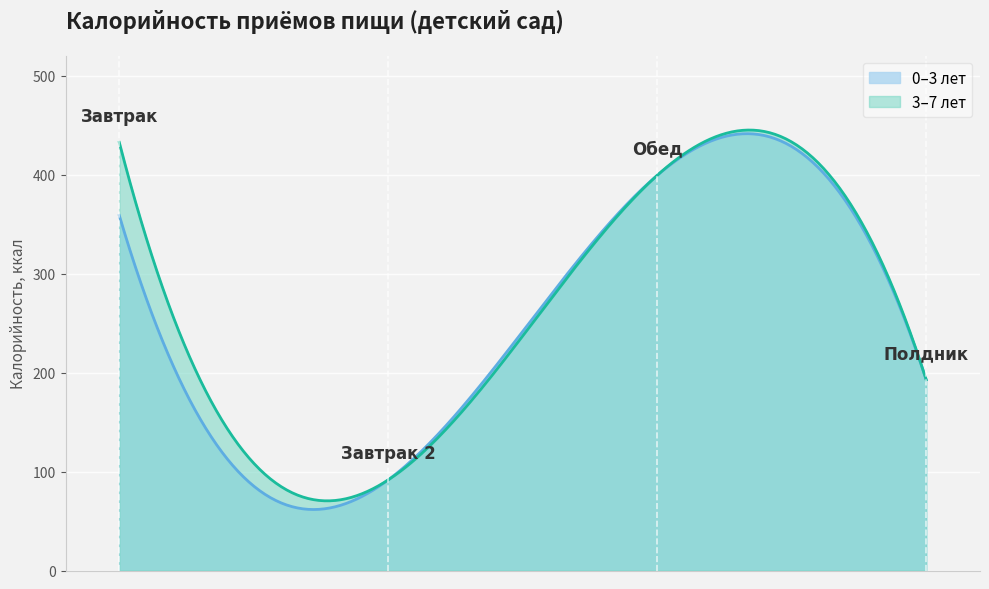

At which category does Завтрак reach its first local peak?

Обед